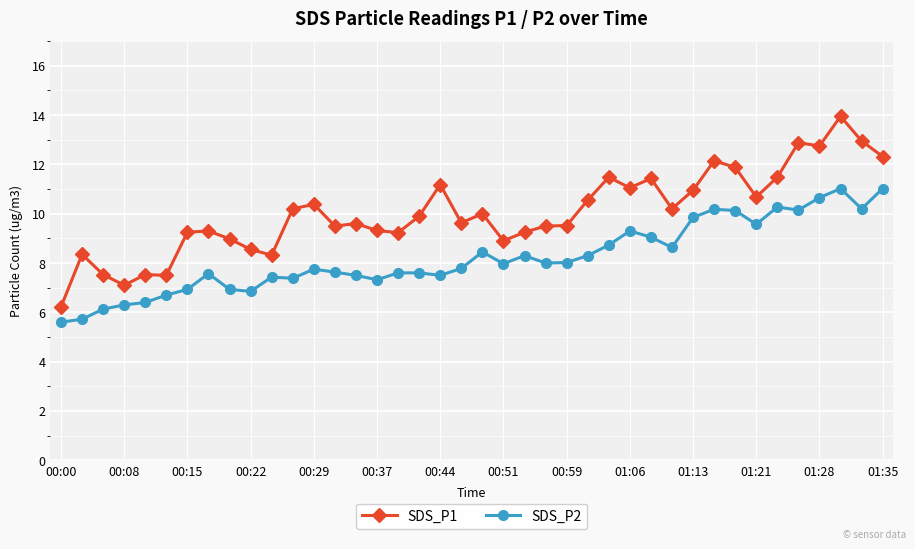

What is the value of the SDS_P2 point at the 39th from the left?

10.2